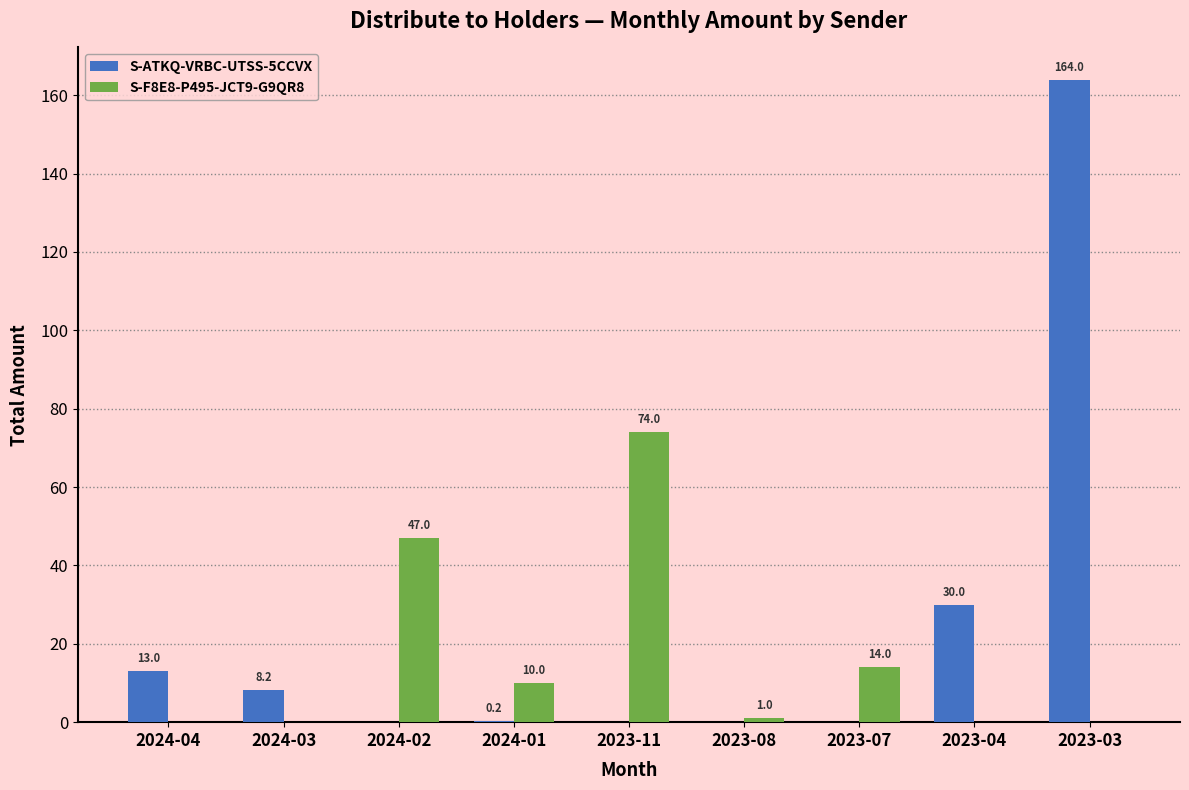

Does the chart contain stacked bars?

No